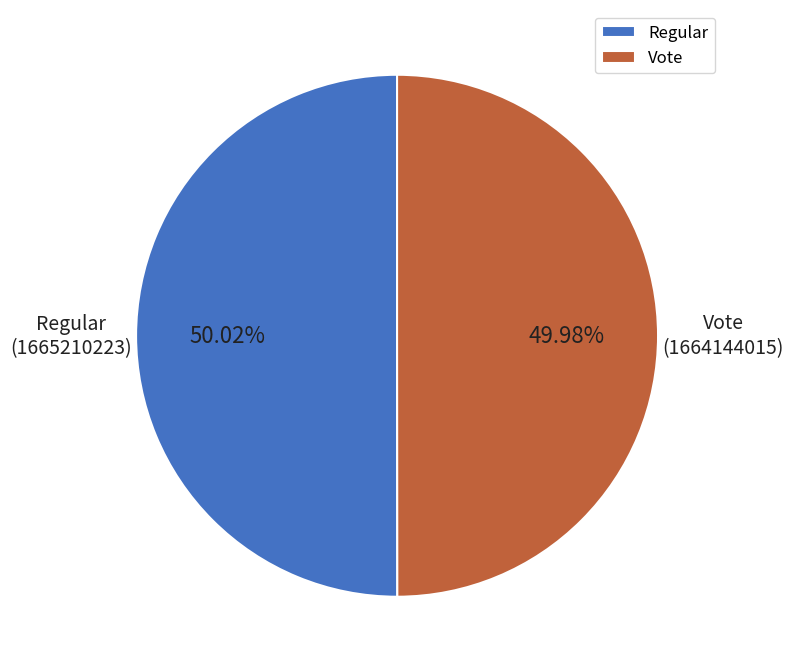

Approximately how many times larger is the value at Regular compared to Vote?

1.0